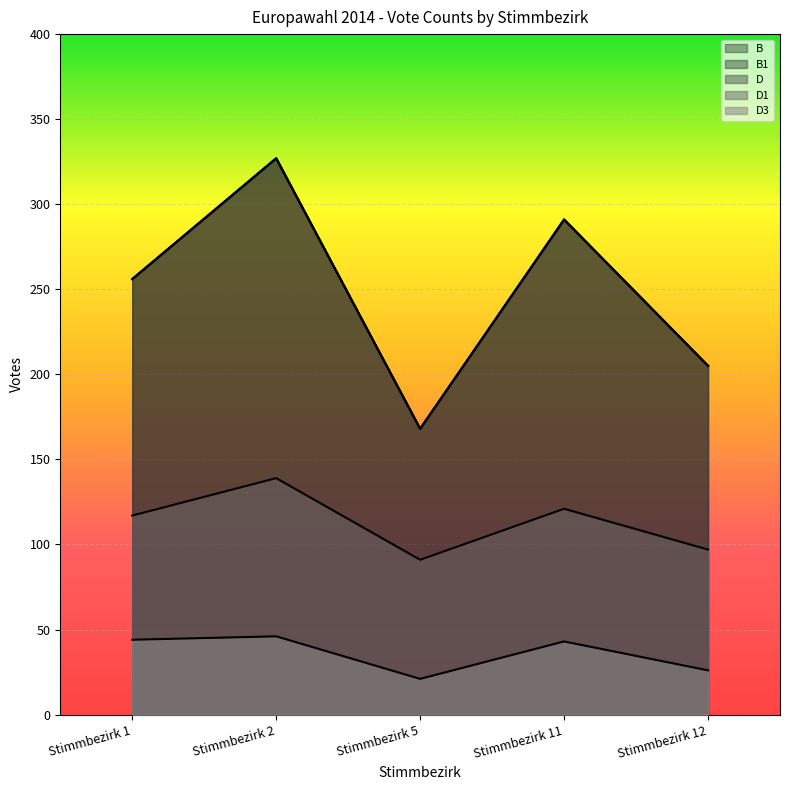

How many data points does each series have?

5